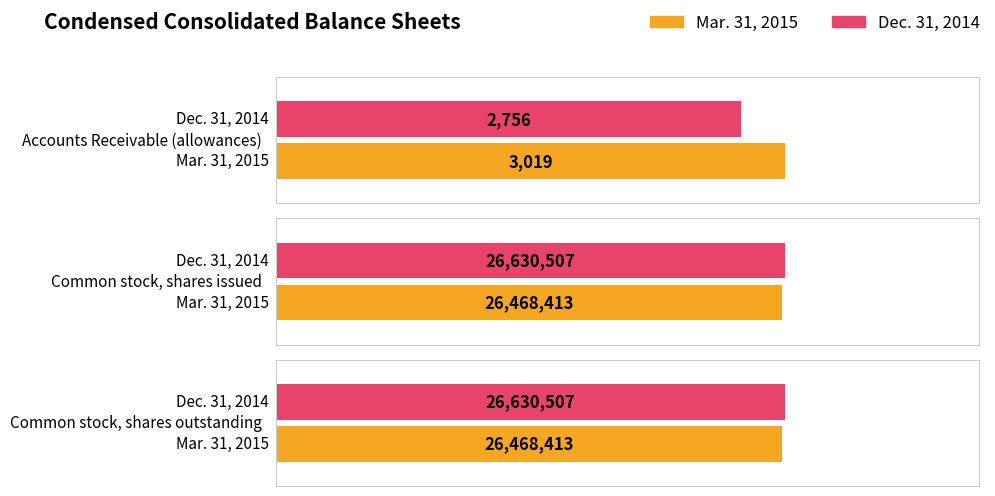

Reading left to right, transcribe all the data shown in this chart.

Mar. 31, 2015: 3019	26468413	26468413
Dec. 31, 2014: 2756	26630507	26630507